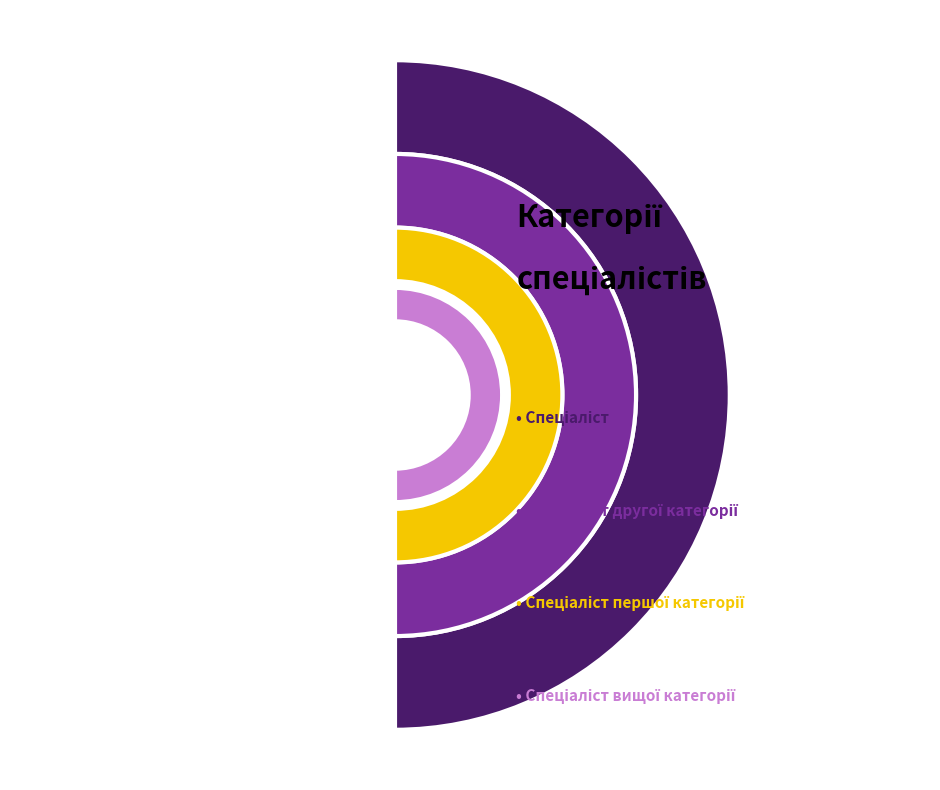

Is Спеціаліст вищої категорії the majority of the pie?

No